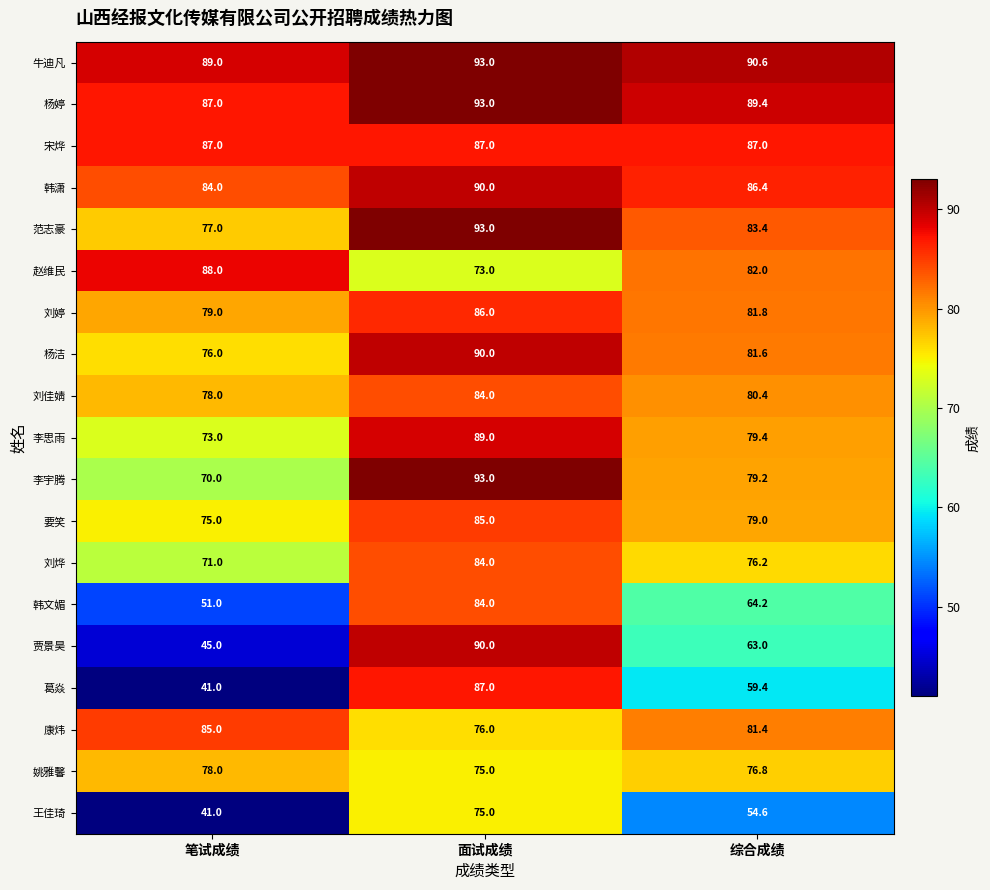

At which category is the sum across all series the highest?

面试成绩